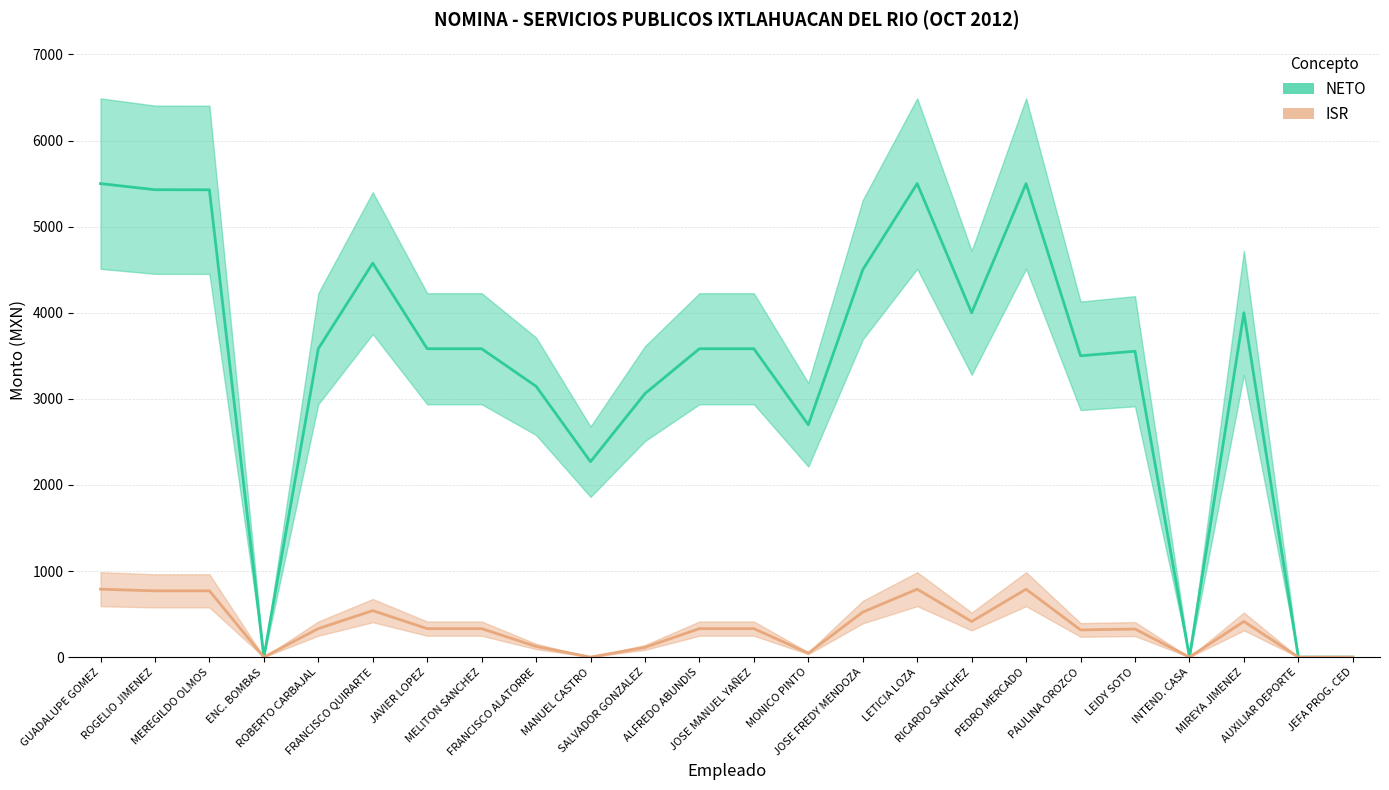

List the series in order of their overall mean, highest first.

NETO, ISR